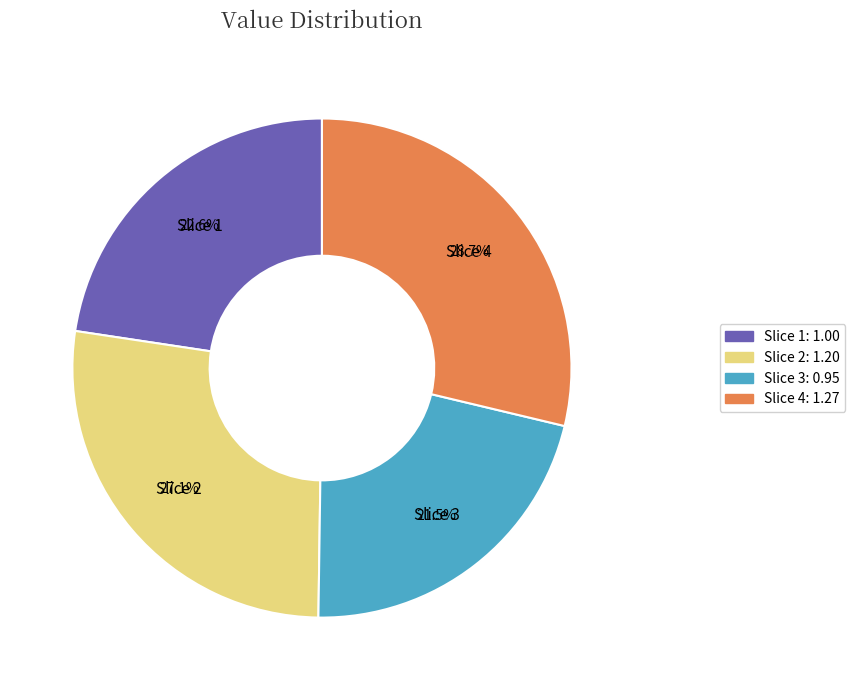

Is there any slice that represents more than half of the pie?

No